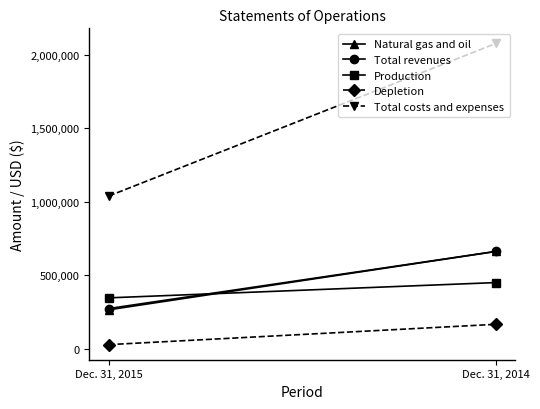

How many Total costs and expenses values are between 1039400 and 2078800?

2